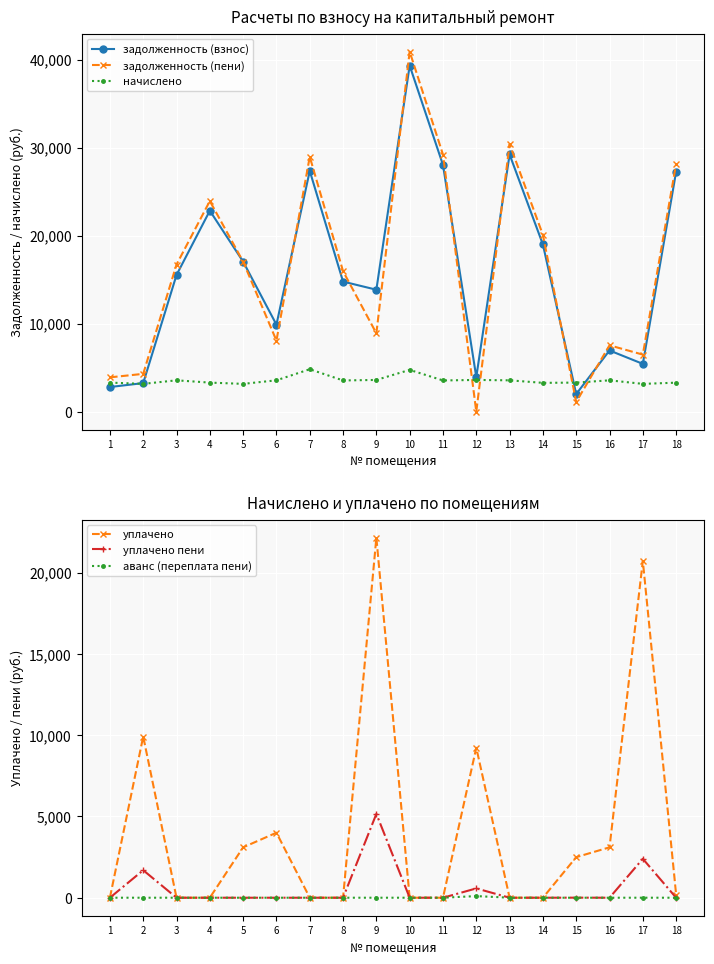

Rank the categories by задолженность (пени) value from highest to lowest.

10, 13, 11, 7, 18, 4, 14, 5, 3, 8, 9, 6, 16, 17, 2, 1, 15, 12